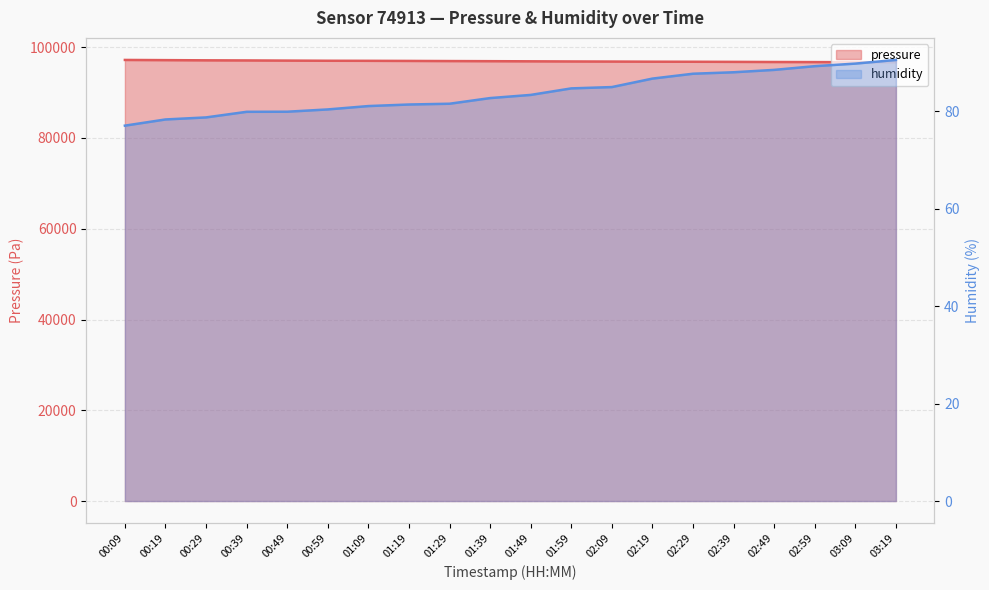

True or false: pressure has a value of 58016.3 at 02:39.

False